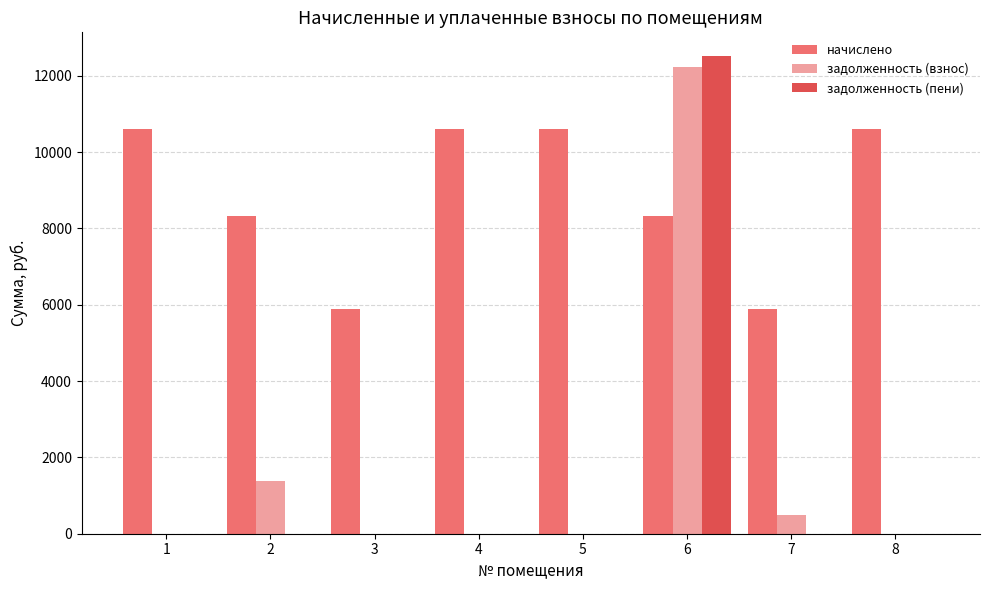

How many groups of bars are there?

8